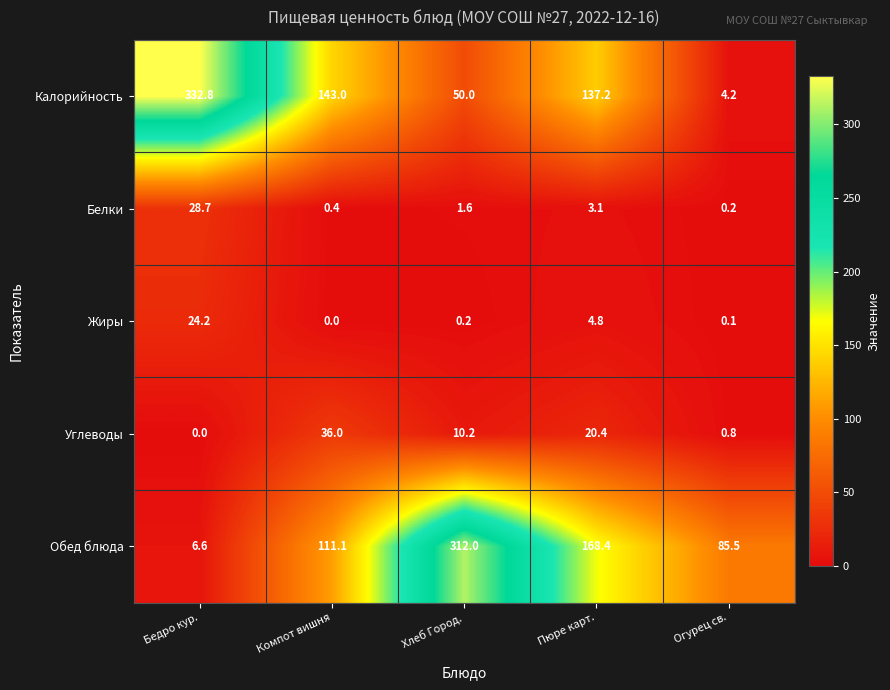

What is the difference between the Жиры values at Пюре карт. and Бедро кур.?

19.4